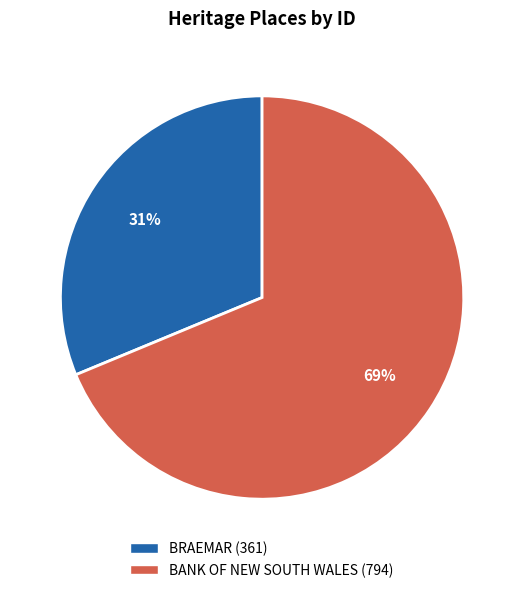

To the nearest percent, what percentage of the pie is BANK OF NEW SOUTH WALES?

69%